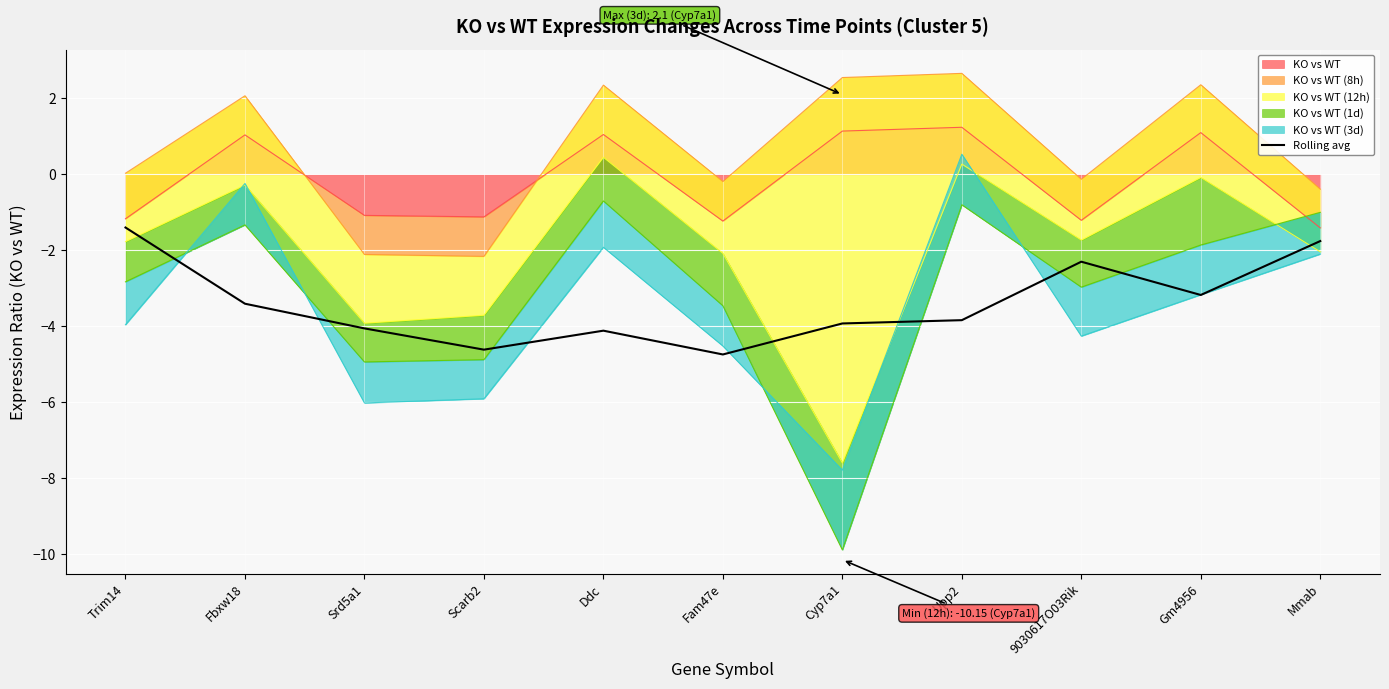

What value does the data have at 9030617O03Rik?

-2.3